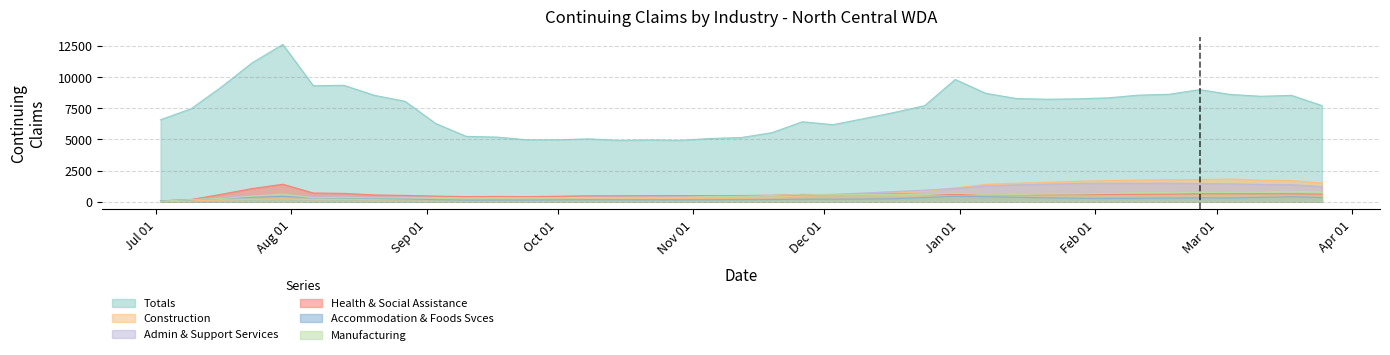

What is the maximum value for Admin & Support Services?

1481